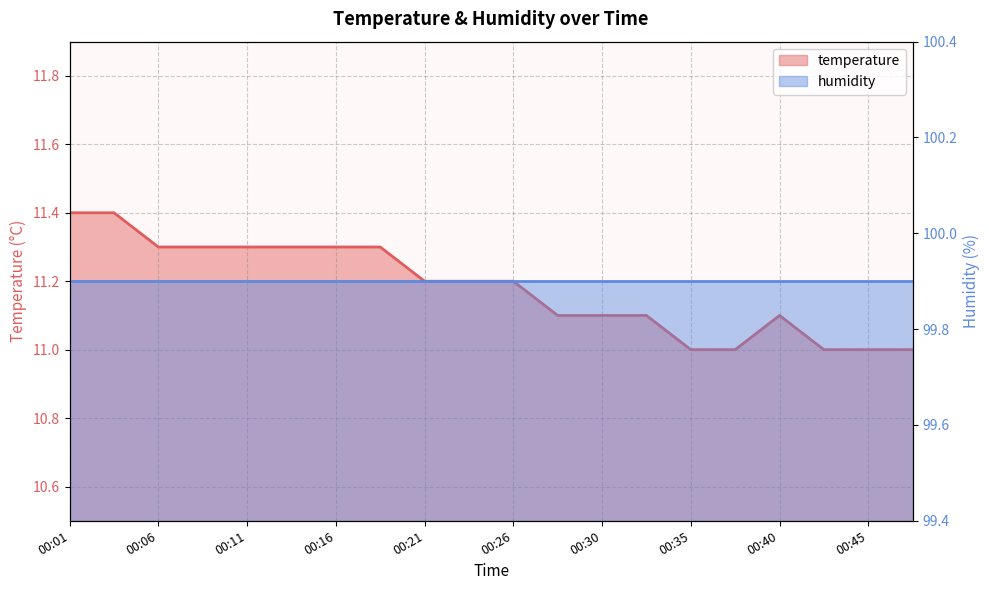

The chart shows a value of 16.5 at 00:33. True or false?

False